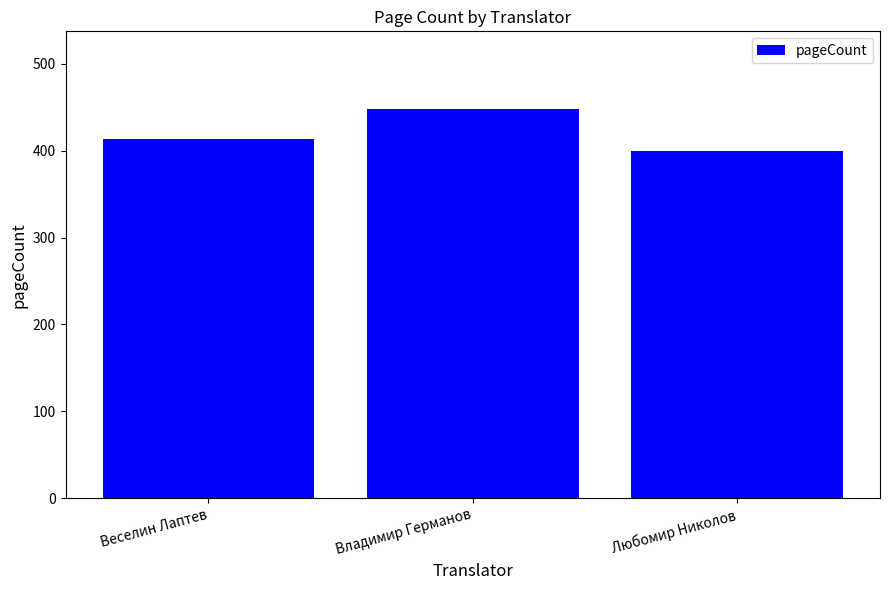

Read the value at Владимир Германов, to the nearest 10.

450